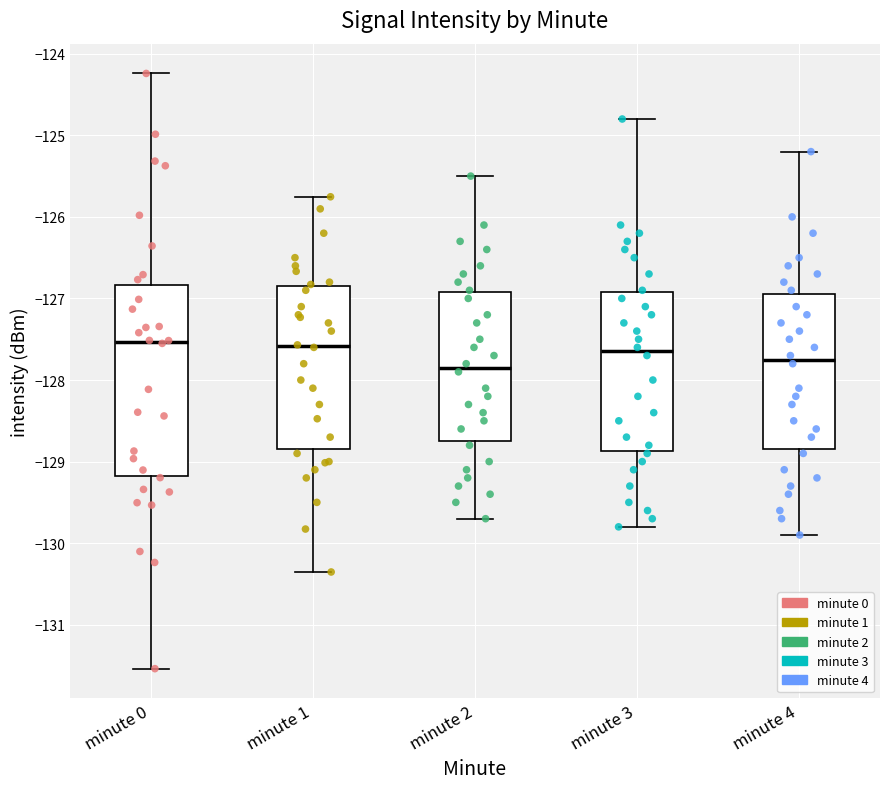

Reading left to right, read every box against the y-axis: the position of its median line, the range the box covers, and the ends of its whiskers. The values are not printed on the chart, so give them approximately, as read against the axis.

minute 0: median -127.5, box -129.2 to -126.8, whiskers -131.5 to -124.2
minute 1: median -127.6, box -128.8 to -126.8, whiskers -130.4 to -125.8
minute 2: median -127.8, box -128.7 to -126.9, whiskers -129.7 to -125.5
minute 3: median -127.6, box -128.9 to -126.9, whiskers -129.8 to -124.8
minute 4: median -127.7, box -128.8 to -126.9, whiskers -129.9 to -125.2